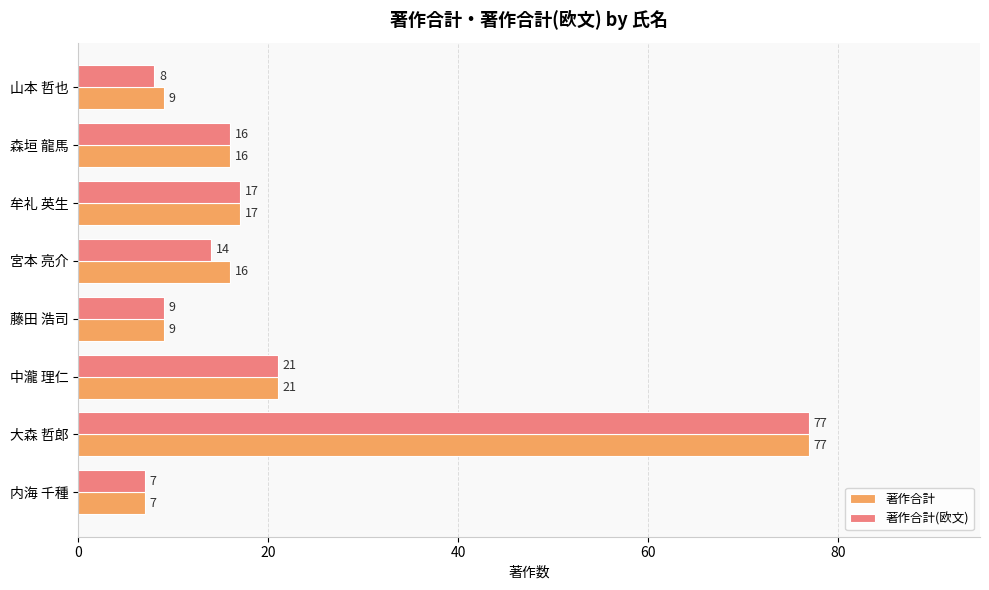

At which category is the sum across all series the highest?

大森 哲郎